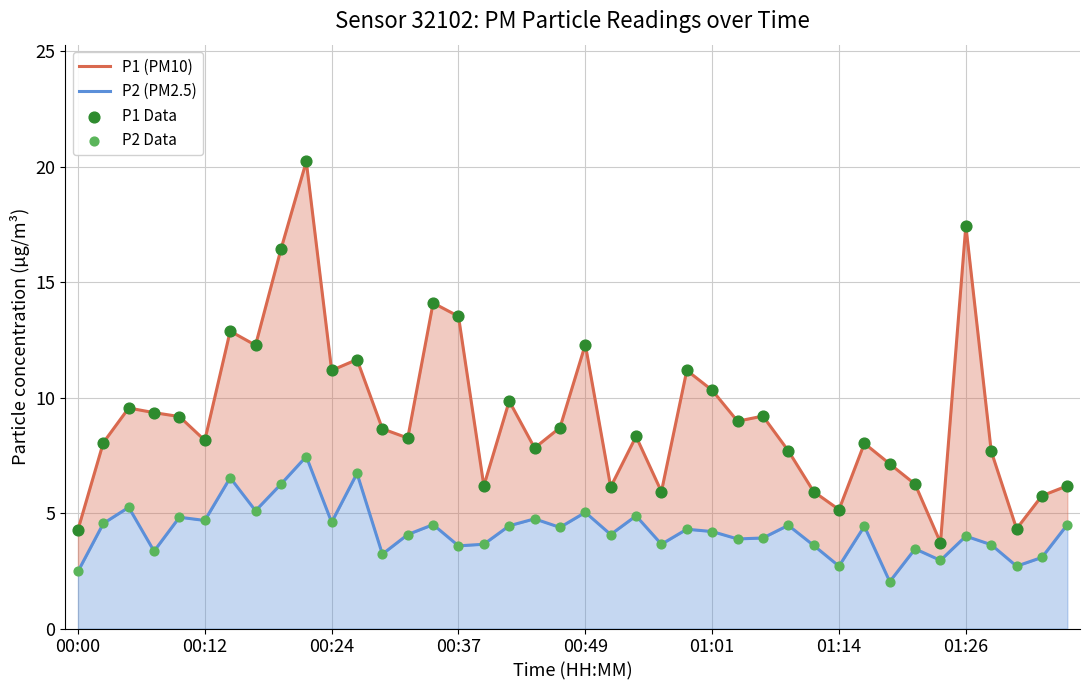

Is the value of P1 (PM10) at 19 greater than the value of P2 (PM2.5) at 29?

Yes